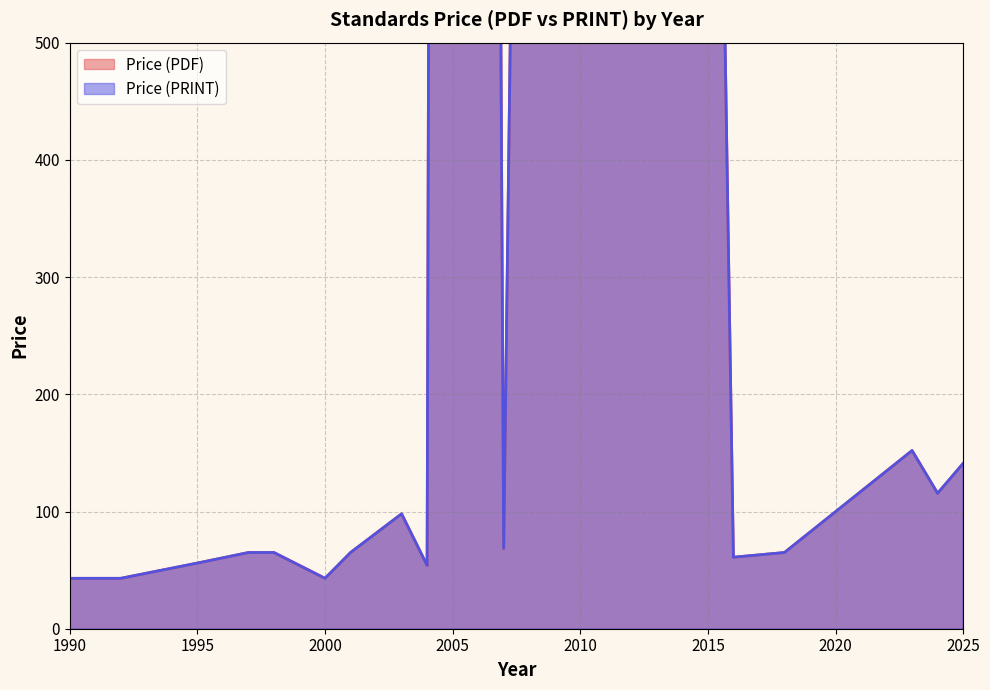

What is the maximum value shown in the chart?

8000.0